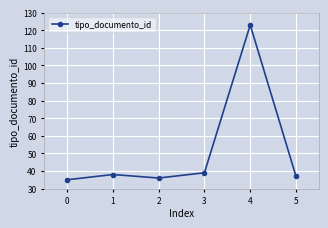

Is this an area chart (filled region under the line)?

No